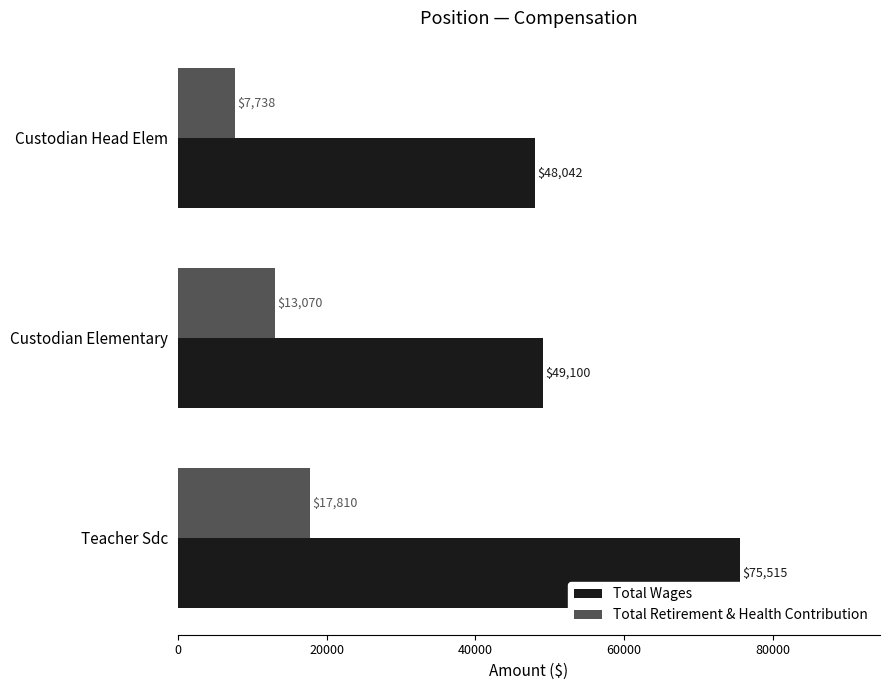

What is the sum of all Total Retirement & Health Contribution values?

38618